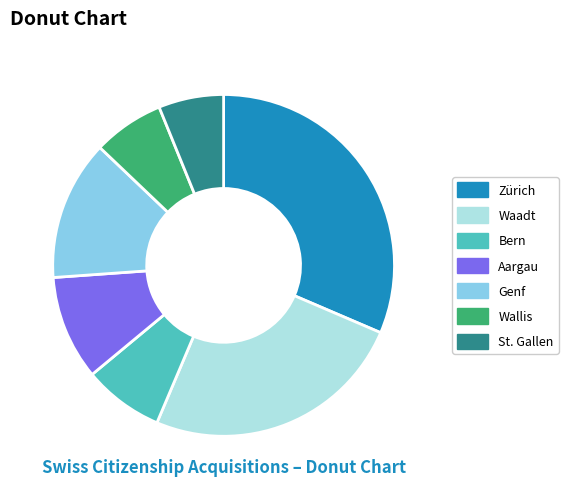

True or false: Aargau accounts for 10% of the total.

True